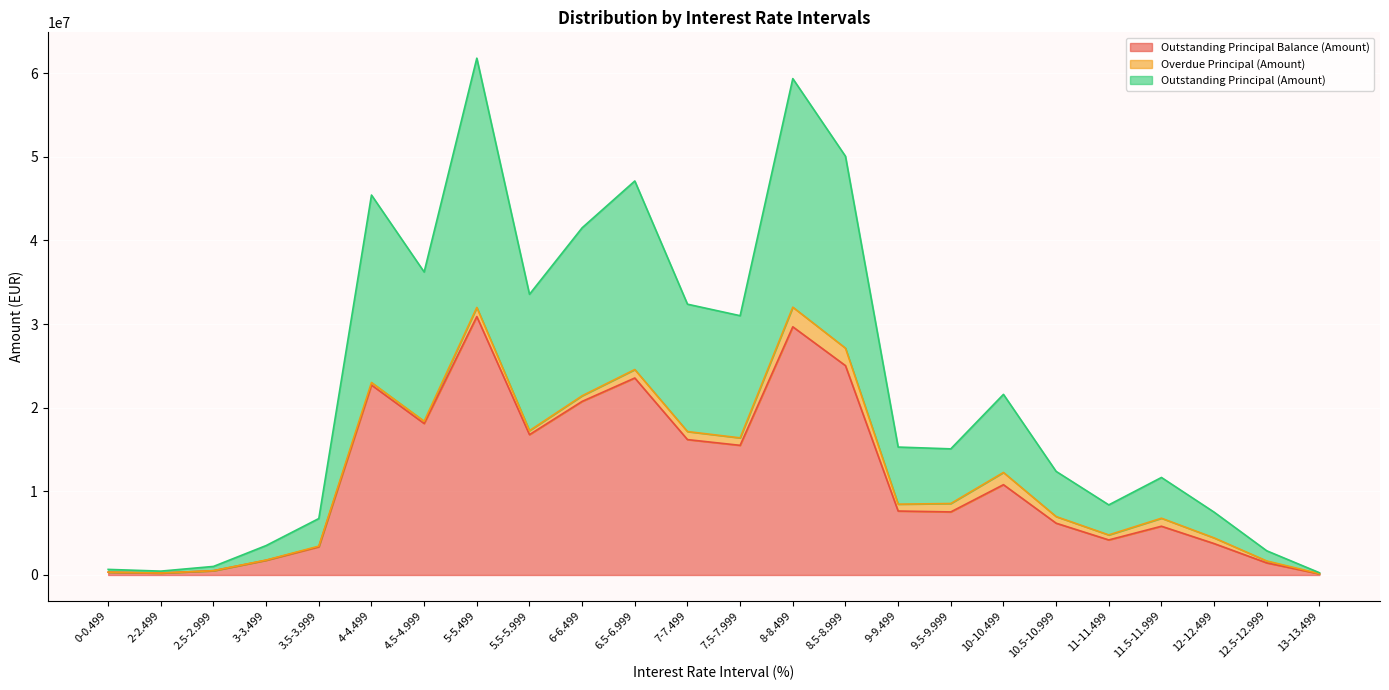

The Outstanding Principal (Amount) series shows 7514053.4 at 12-12.499. True or false?

True